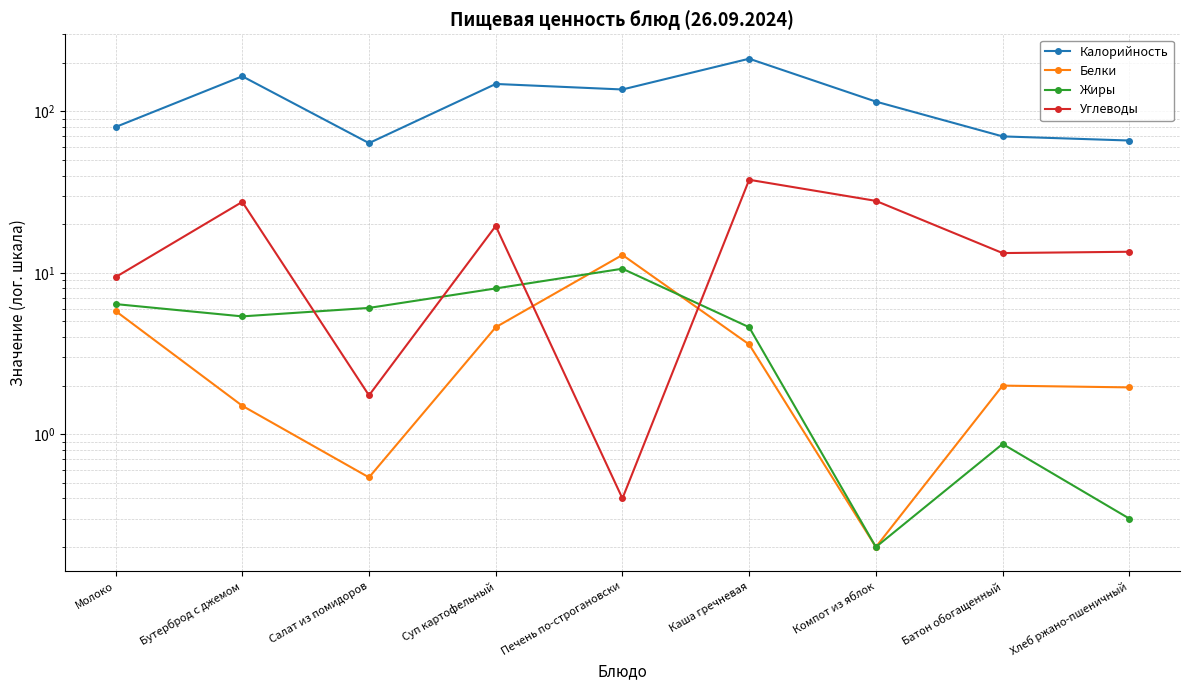

What are all the series names shown in the legend?

Калорийность, Белки, Жиры, Углеводы